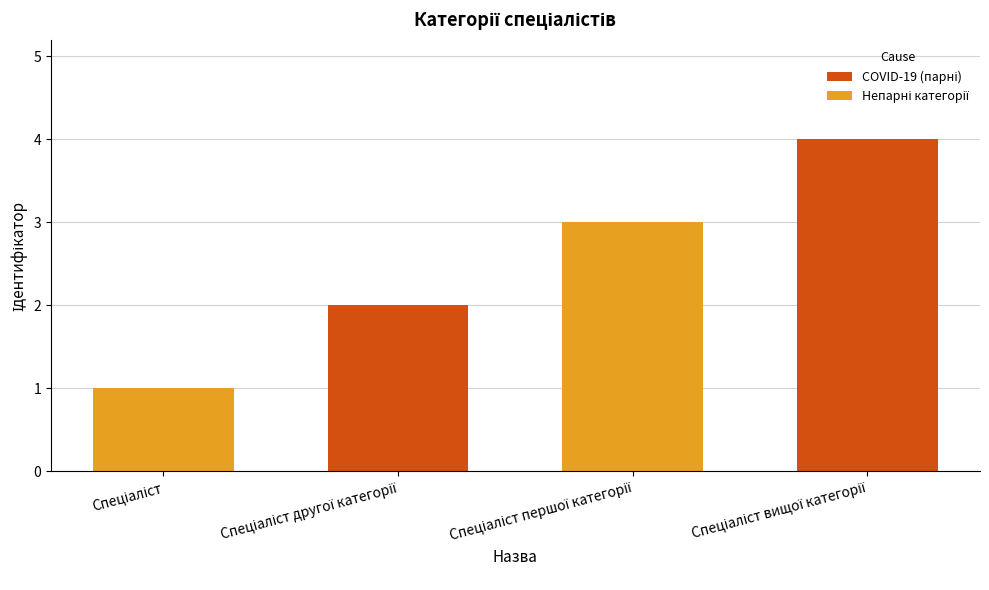

How many data points are less than 3?

2